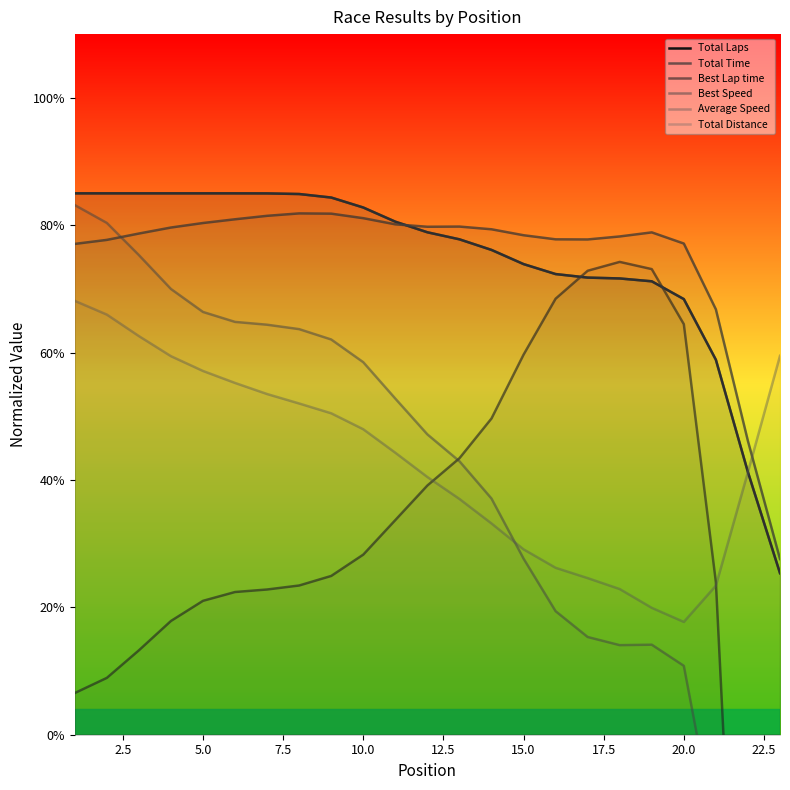

What is the difference between the Average Speed values at 15 and 20?

2.8